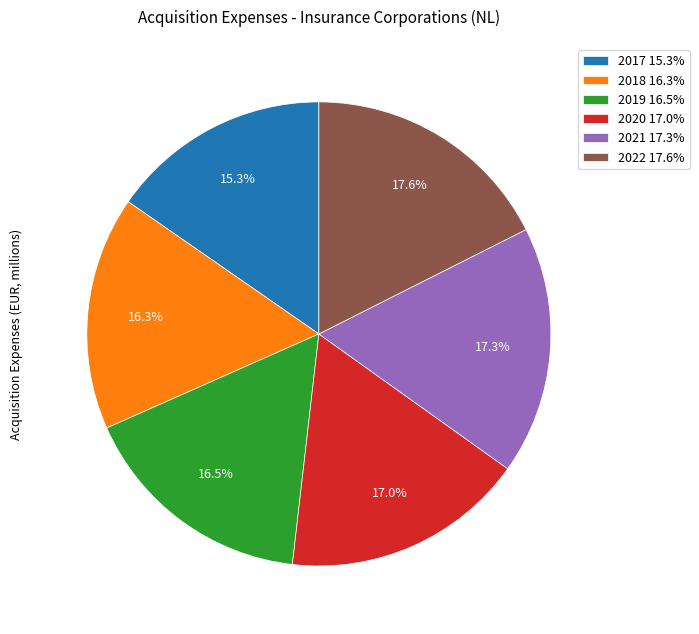

Which slice is the smallest?

2017